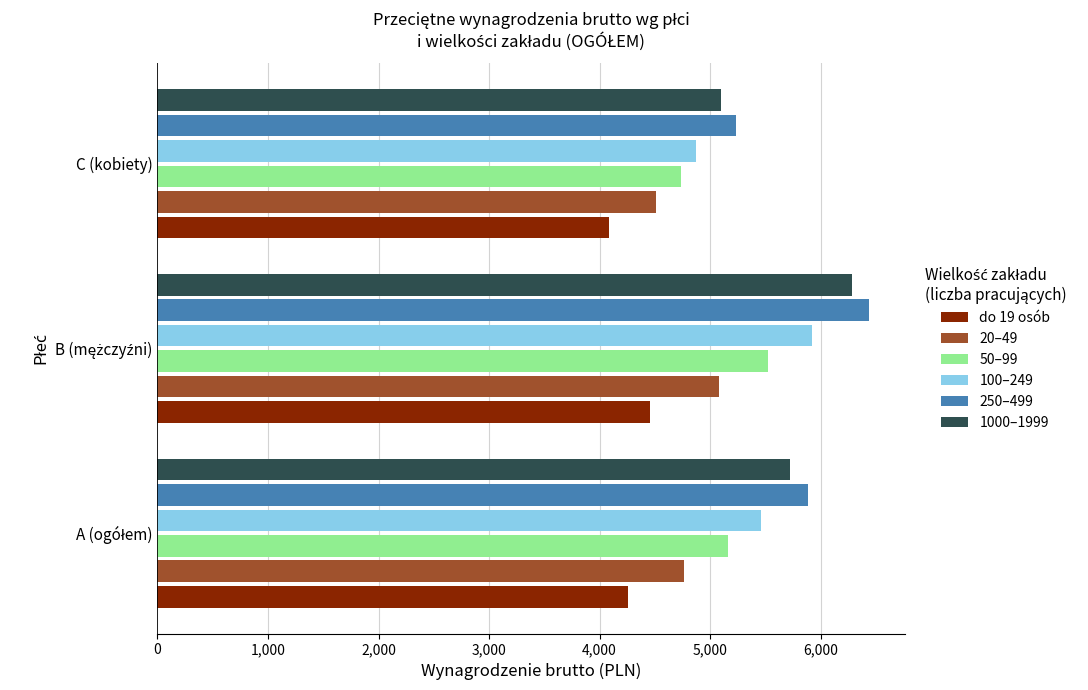

Which series has the largest range (max minus min)?

250–499